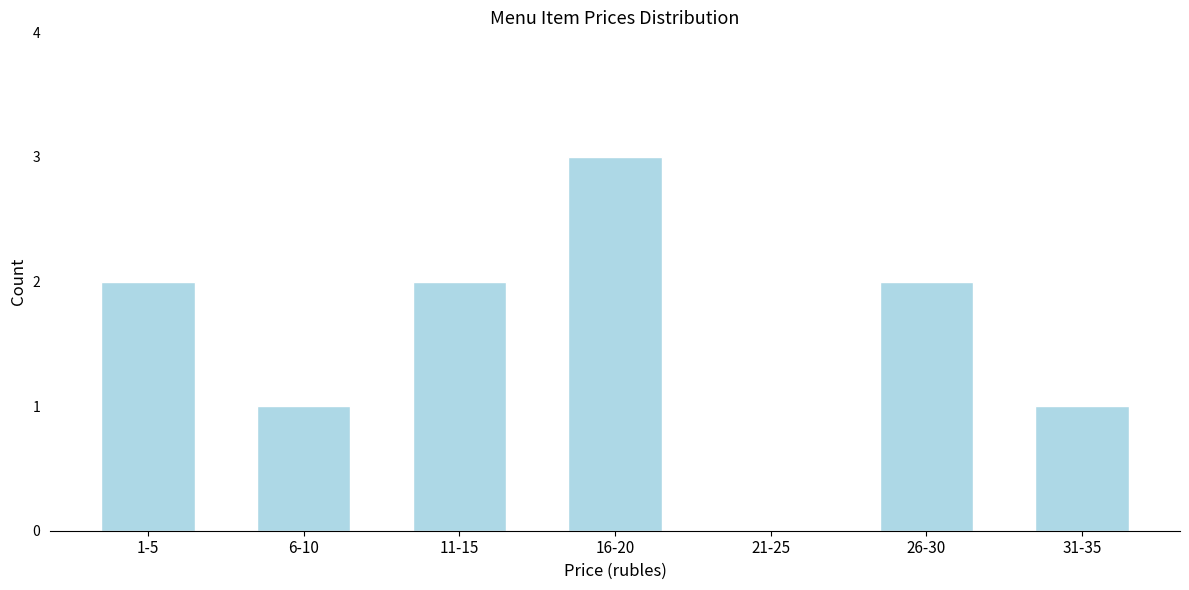

Reading left to right, what are all the values shown in this chart?

1-5=2	6-10=1	11-15=2	16-20=3	21-25=0	26-30=2	31-35=1